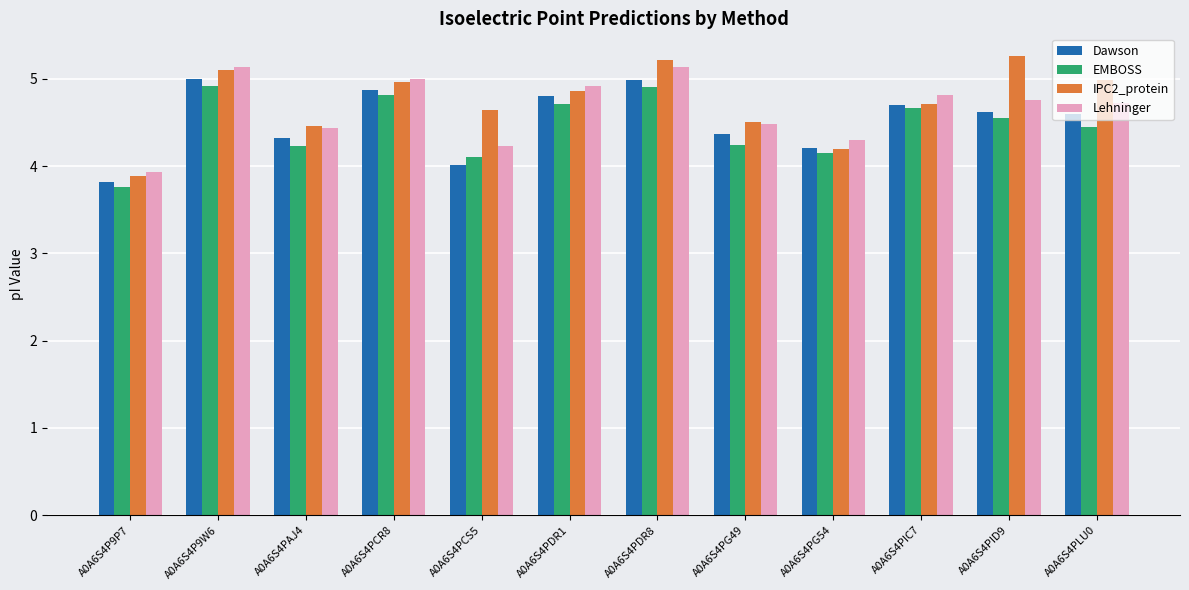

Reading right to left, extract all data points from this chart.

Dawson: A0A6S4PLU0=4.6	A0A6S4PID9=4.6	A0A6S4PIC7=4.7	A0A6S4PG54=4.2	A0A6S4PG49=4.4	A0A6S4PDR8=5.0	A0A6S4PDR1=4.8	A0A6S4PCS5=4.0	A0A6S4PCR8=4.9	A0A6S4PAJ4=4.3	A0A6S4P9W6=5.0	A0A6S4P9P7=3.8
EMBOSS: A0A6S4PLU0=4.4	A0A6S4PID9=4.5	A0A6S4PIC7=4.7	A0A6S4PG54=4.2	A0A6S4PG49=4.2	A0A6S4PDR8=4.9	A0A6S4PDR1=4.7	A0A6S4PCS5=4.1	A0A6S4PCR8=4.8	A0A6S4PAJ4=4.2	A0A6S4P9W6=4.9	A0A6S4P9P7=3.8
IPC2_protein: A0A6S4PLU0=5.0	A0A6S4PID9=5.3	A0A6S4PIC7=4.7	A0A6S4PG54=4.2	A0A6S4PG49=4.5	A0A6S4PDR8=5.2	A0A6S4PDR1=4.9	A0A6S4PCS5=4.6	A0A6S4PCR8=5.0	A0A6S4PAJ4=4.5	A0A6S4P9W6=5.1	A0A6S4P9P7=3.9
Lehninger: A0A6S4PLU0=4.7	A0A6S4PID9=4.8	A0A6S4PIC7=4.8	A0A6S4PG54=4.3	A0A6S4PG49=4.5	A0A6S4PDR8=5.1	A0A6S4PDR1=4.9	A0A6S4PCS5=4.2	A0A6S4PCR8=5.0	A0A6S4PAJ4=4.4	A0A6S4P9W6=5.1	A0A6S4P9P7=3.9